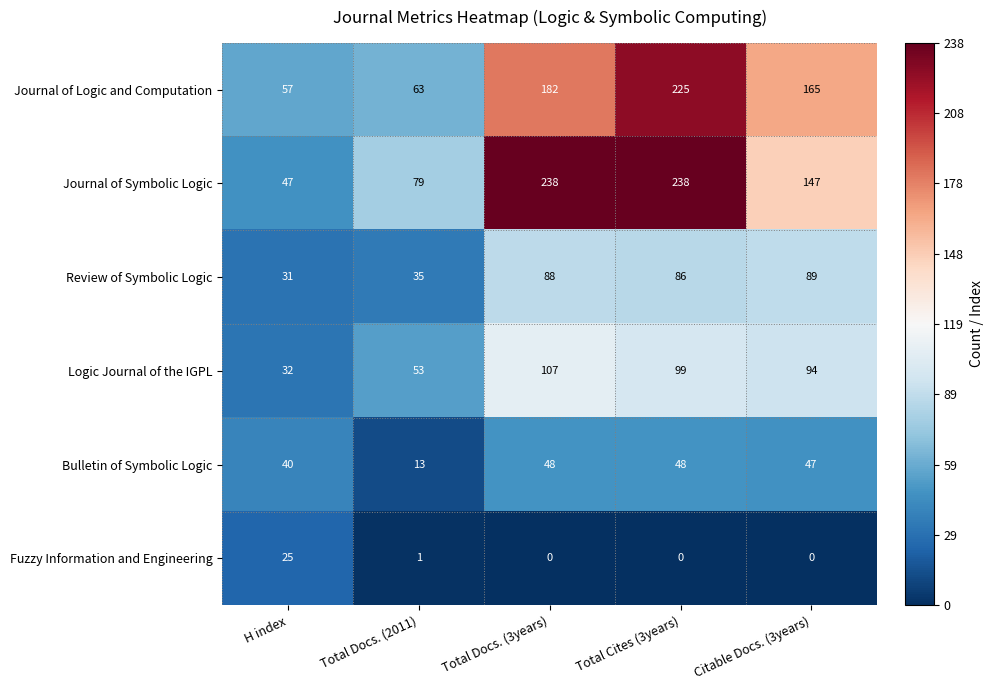

What is the maximum value for Journal of Logic and Computation?

225